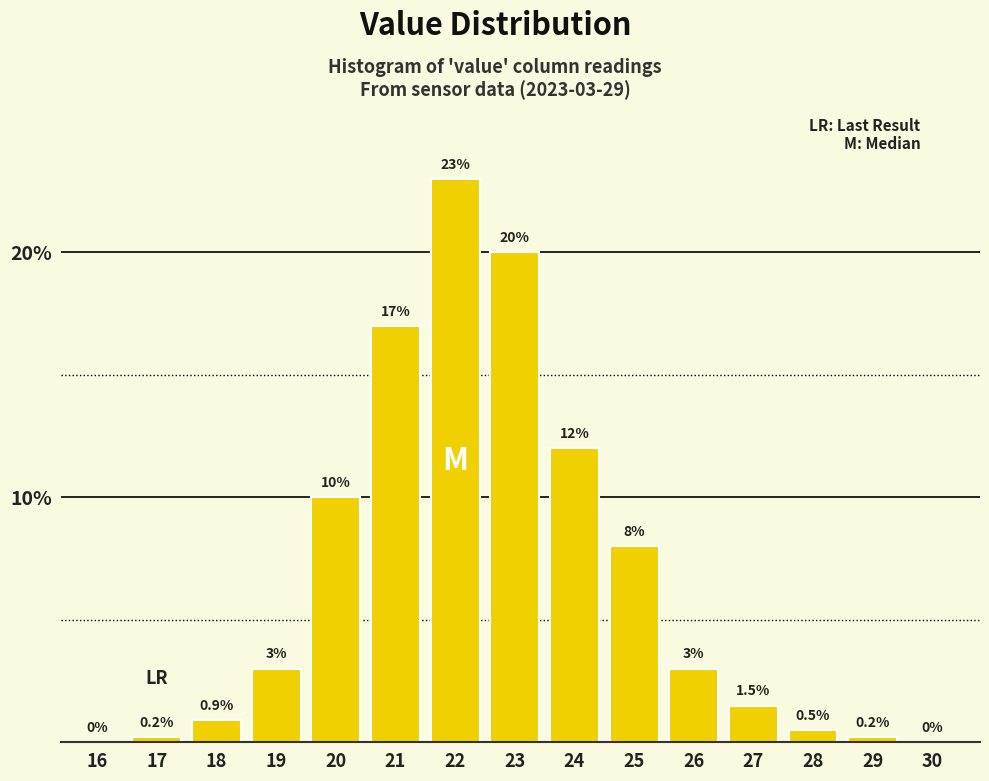

Reading left to right, extract all data points from this chart.

16=0.0	17=0.2	18=0.9	19=3.0	20=10.0	21=17.0	22=23.0	23=20.0	24=12.0	25=8.0	26=3.0	27=1.5	28=0.5	29=0.2	30=0.0